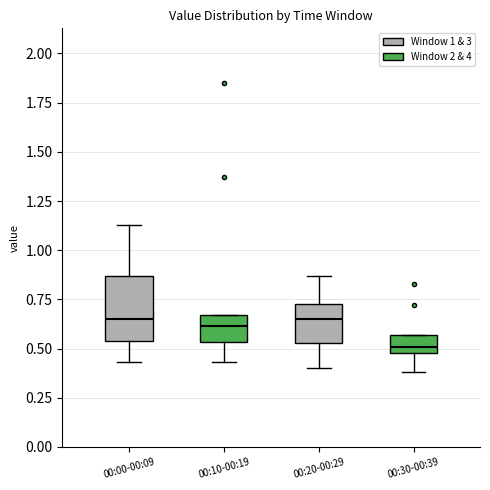

Reading left to right, transcribe this box plot: for each box, give where its median line is, the range the box spans, and where its two whiskers end, as read against the y-axis. The values are not printed on the chart, so give them approximately, as read against the axis.

00:00-00:09: median 0.65, box 0.55 to 0.85, whiskers 0.45 to 1.15
00:10-00:19: median 0.60, box 0.55 to 0.65, whiskers 0.45 to 0.65
00:20-00:29: median 0.65, box 0.55 to 0.75, whiskers 0.40 to 0.85
00:30-00:39: median 0.50 (inside the box), box 0.50 to 0.55, whiskers 0.40 to 0.55